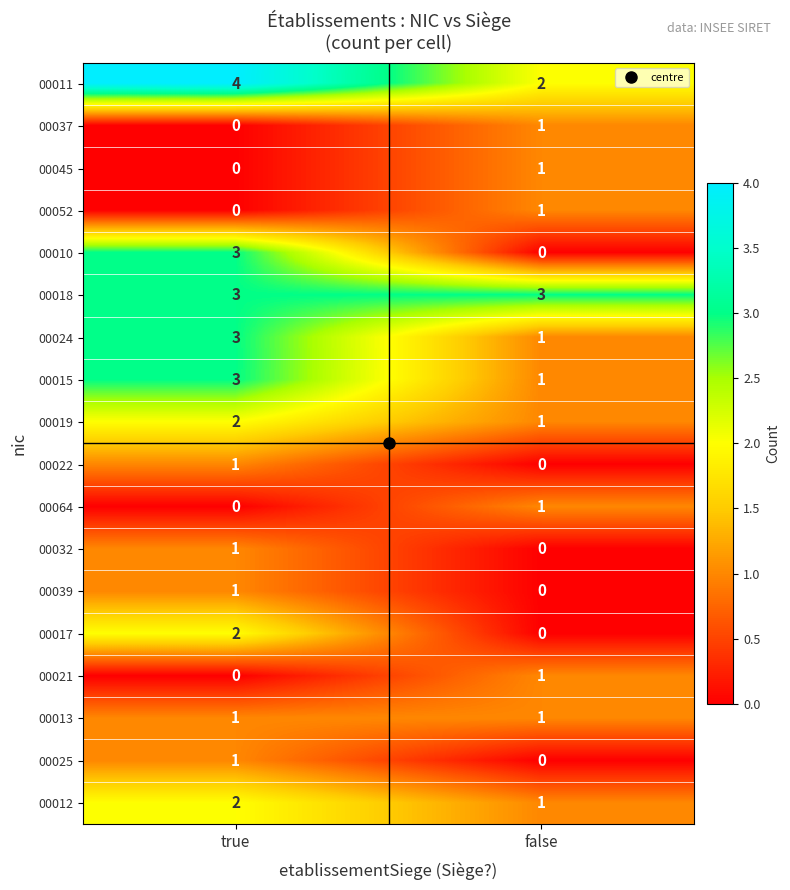

Between true and false, which series saw the biggest shift?

00010